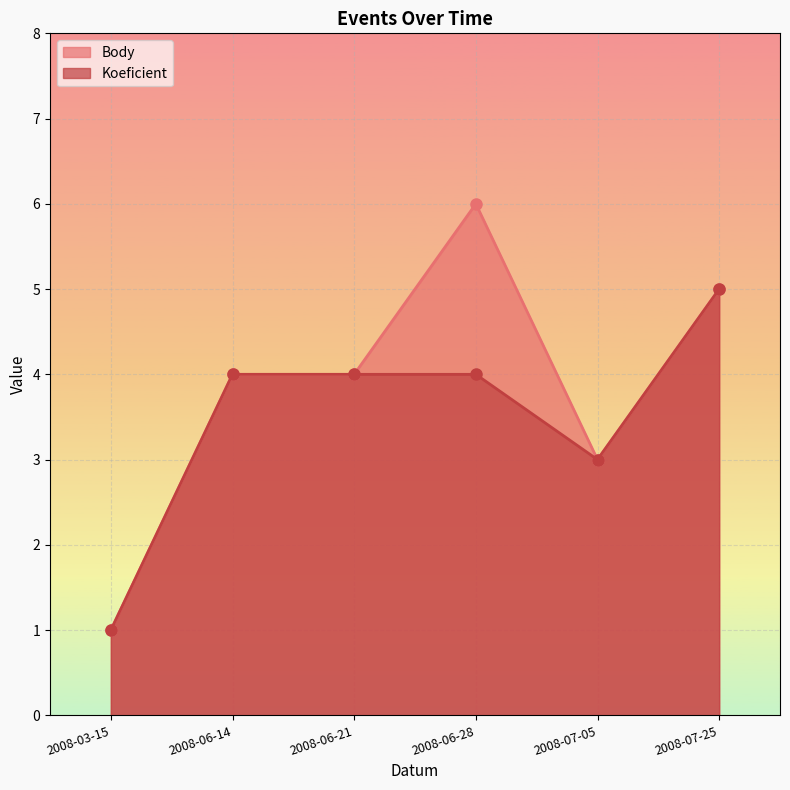

Between 2008-07-25 and 2008-06-28, which is larger?

2008-06-28